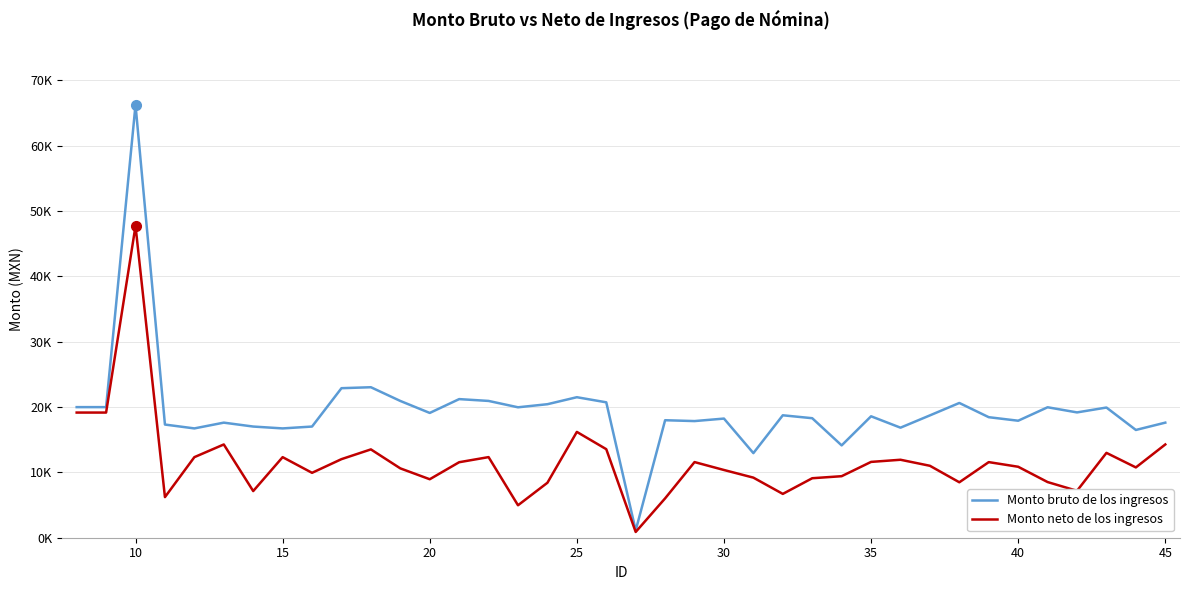

What is the value of the Monto bruto de los ingresos point at the 9th from the left?

17013.9